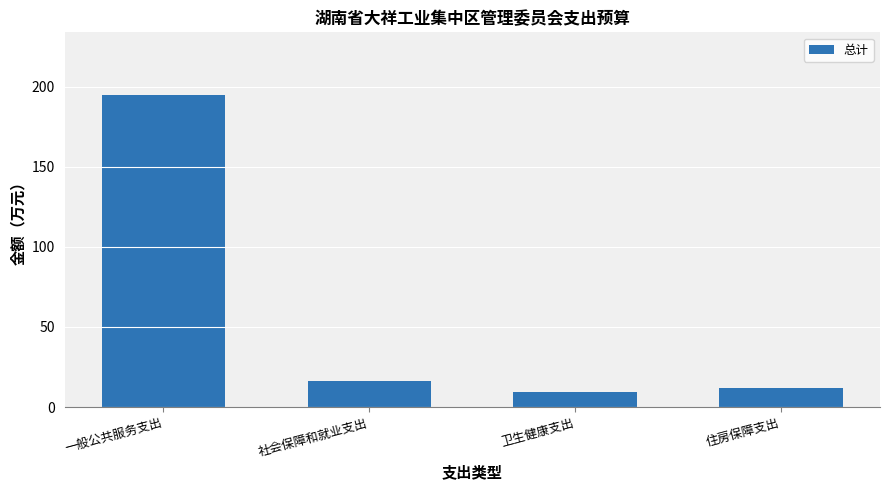

What position from the right is 卫生健康支出?

2